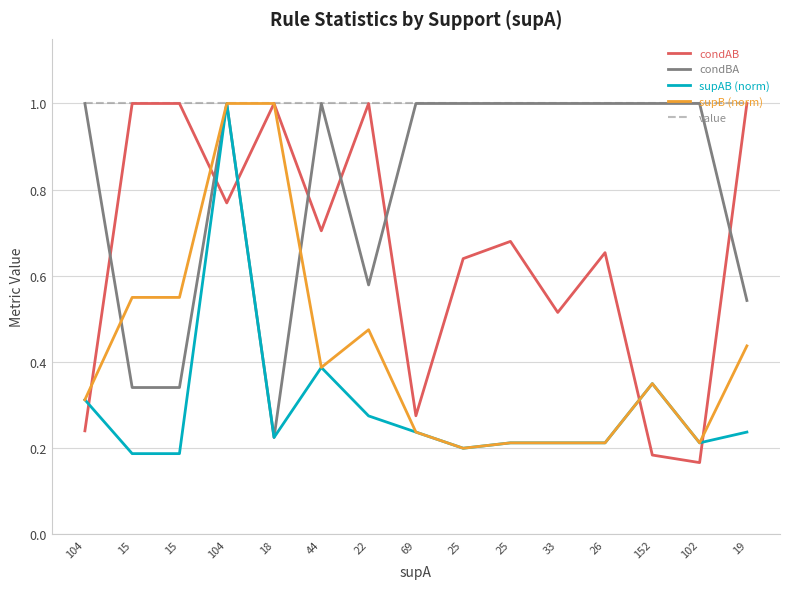

At which label is value closest to 1?

104